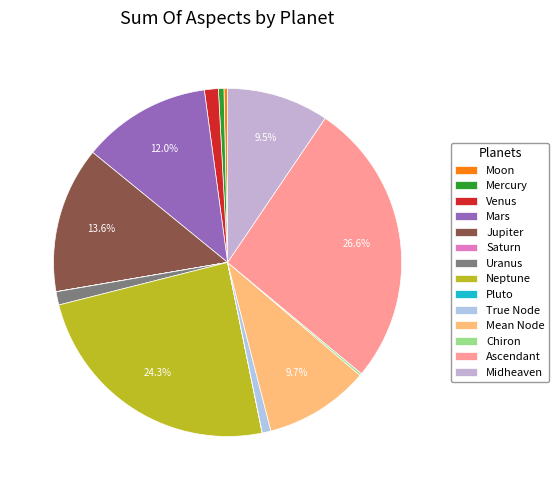

Which category has the biggest portion of the pie?

Ascendant